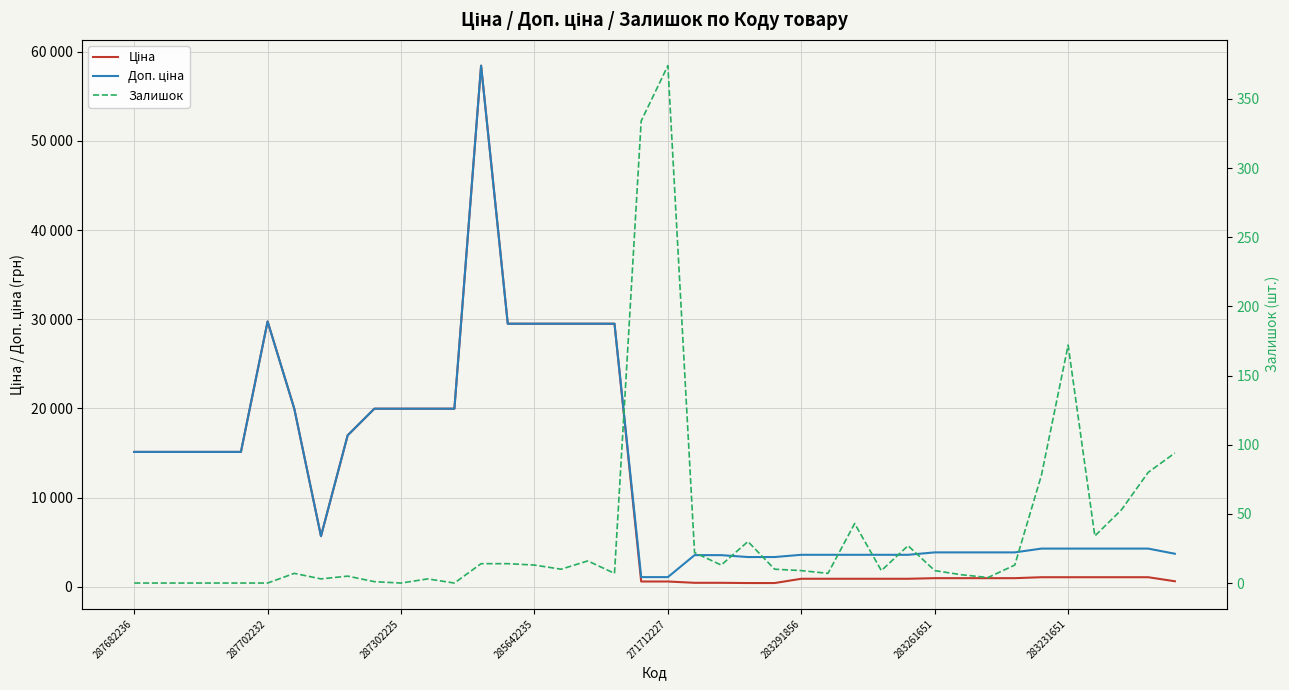

Count the number of categories in the chart.

40